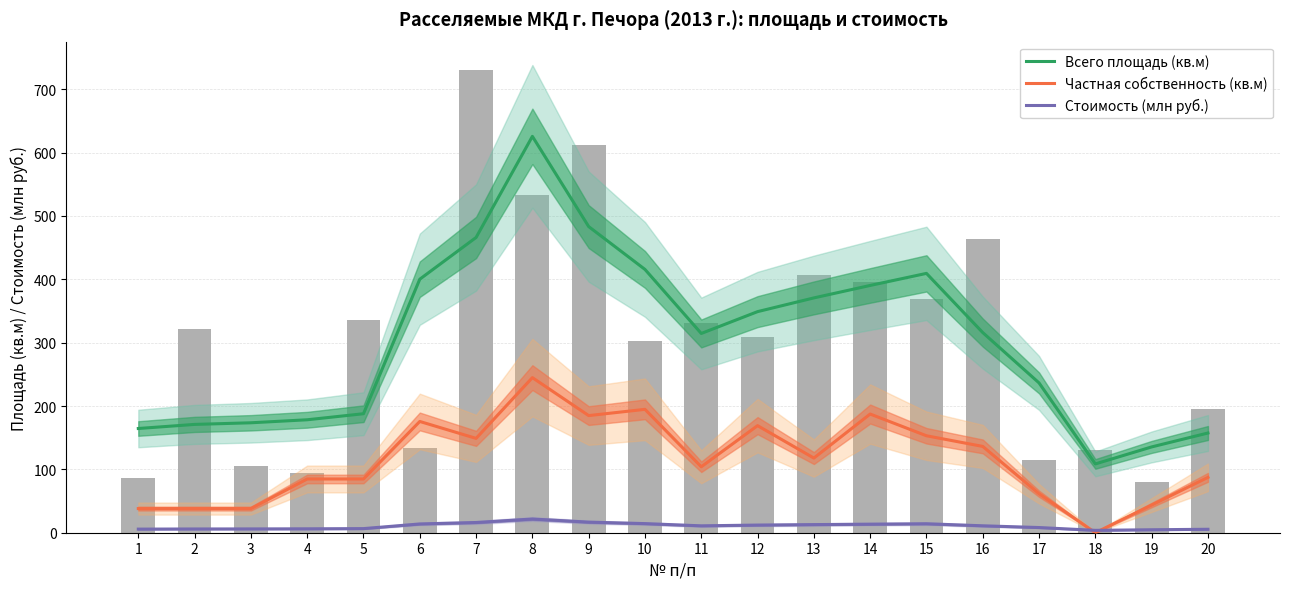

What is the lowest value of the Стоимость (млн руб.) series?

3.8